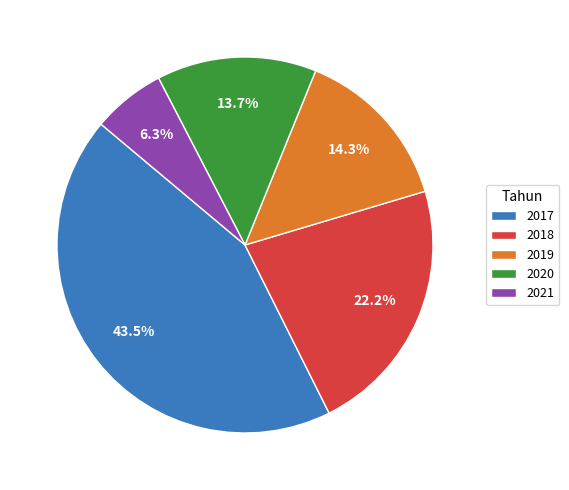

Which has a higher value, 2018 or 2021?

2018